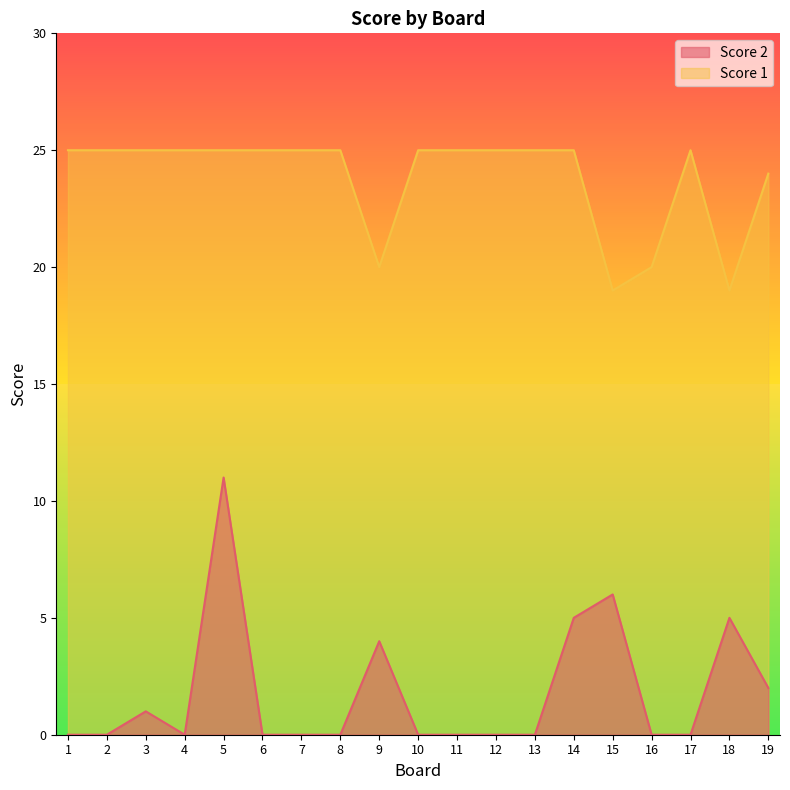

Reading left to right, extract all data points from this chart.

Score 1: 25	25	25	25	25	25	25	25	20	25	25	25	25	25	19	20	25	19	24
Score 2: 0	0	1	0	11	0	0	0	4	0	0	0	0	5	6	0	0	5	2